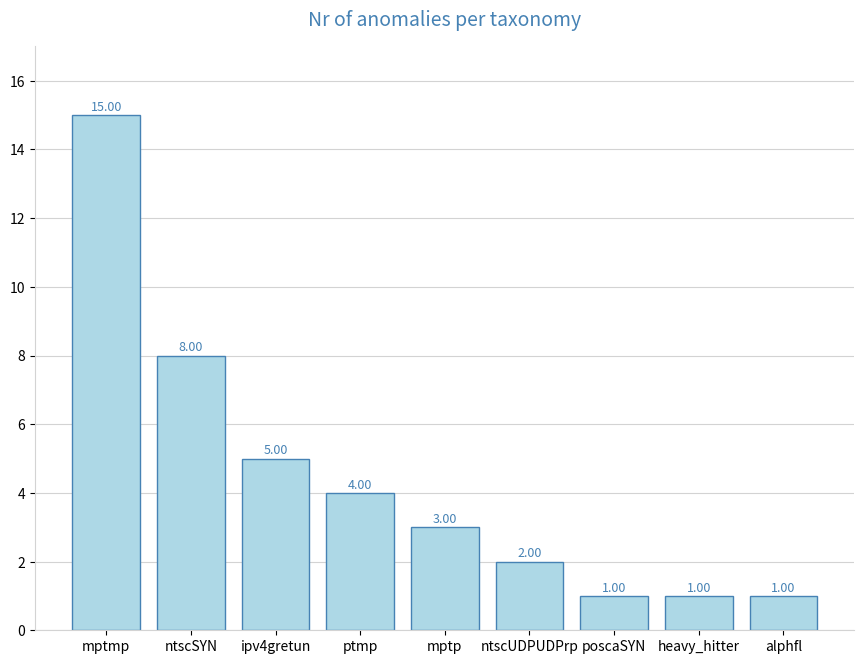

What is the average value?

4